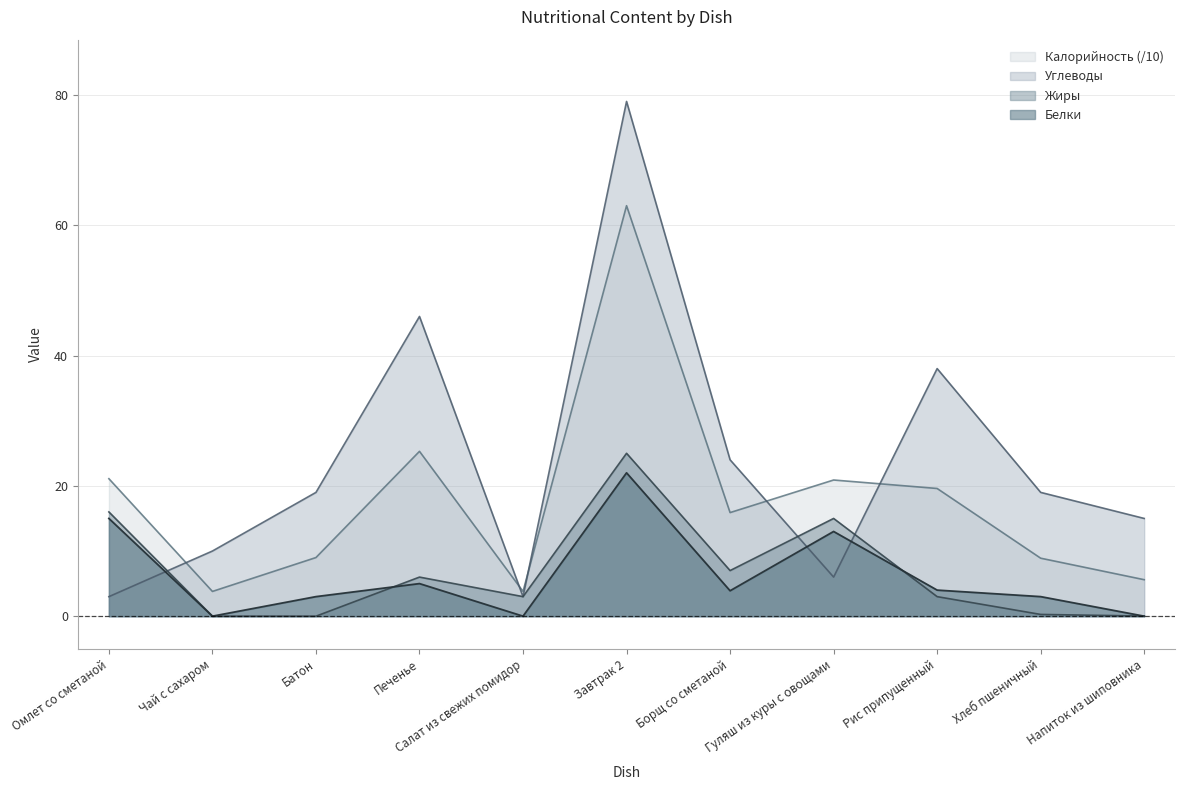

What is the sum of the Углеводы values at Салат из свежих помидор and Напиток из шиповника?

18.0